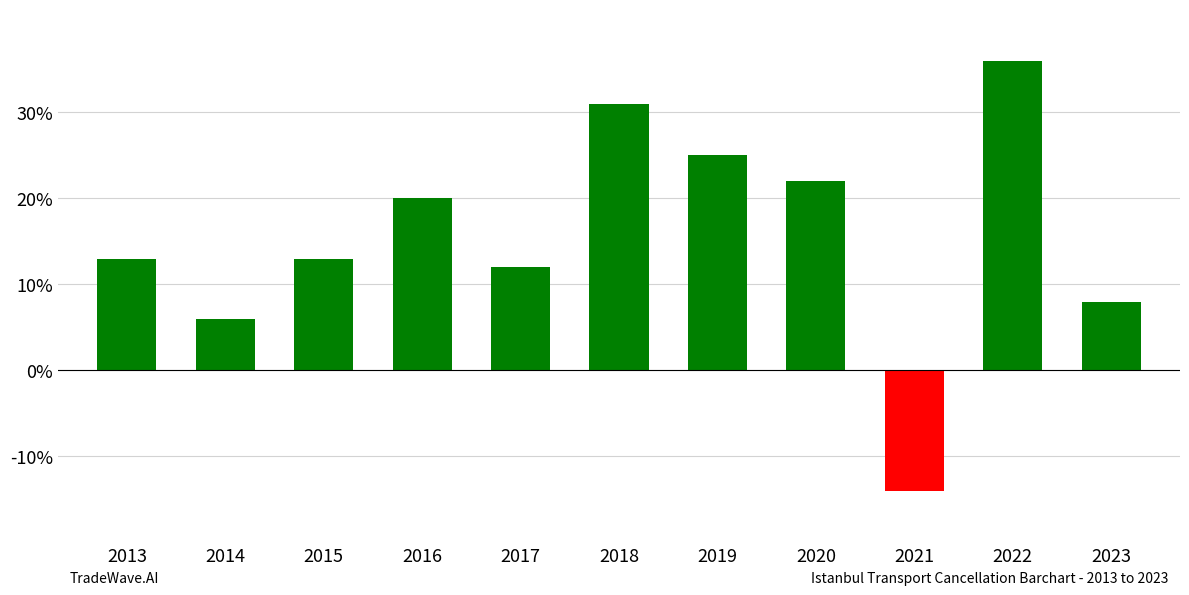

How many bars are there in total?

11